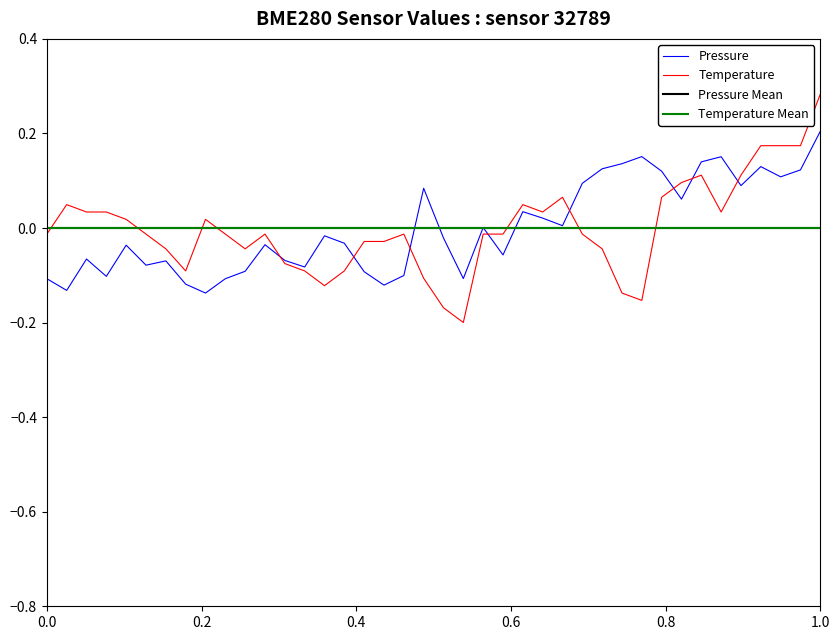

Rank the series by their maximum value, from lowest to highest.

pressure, temperature